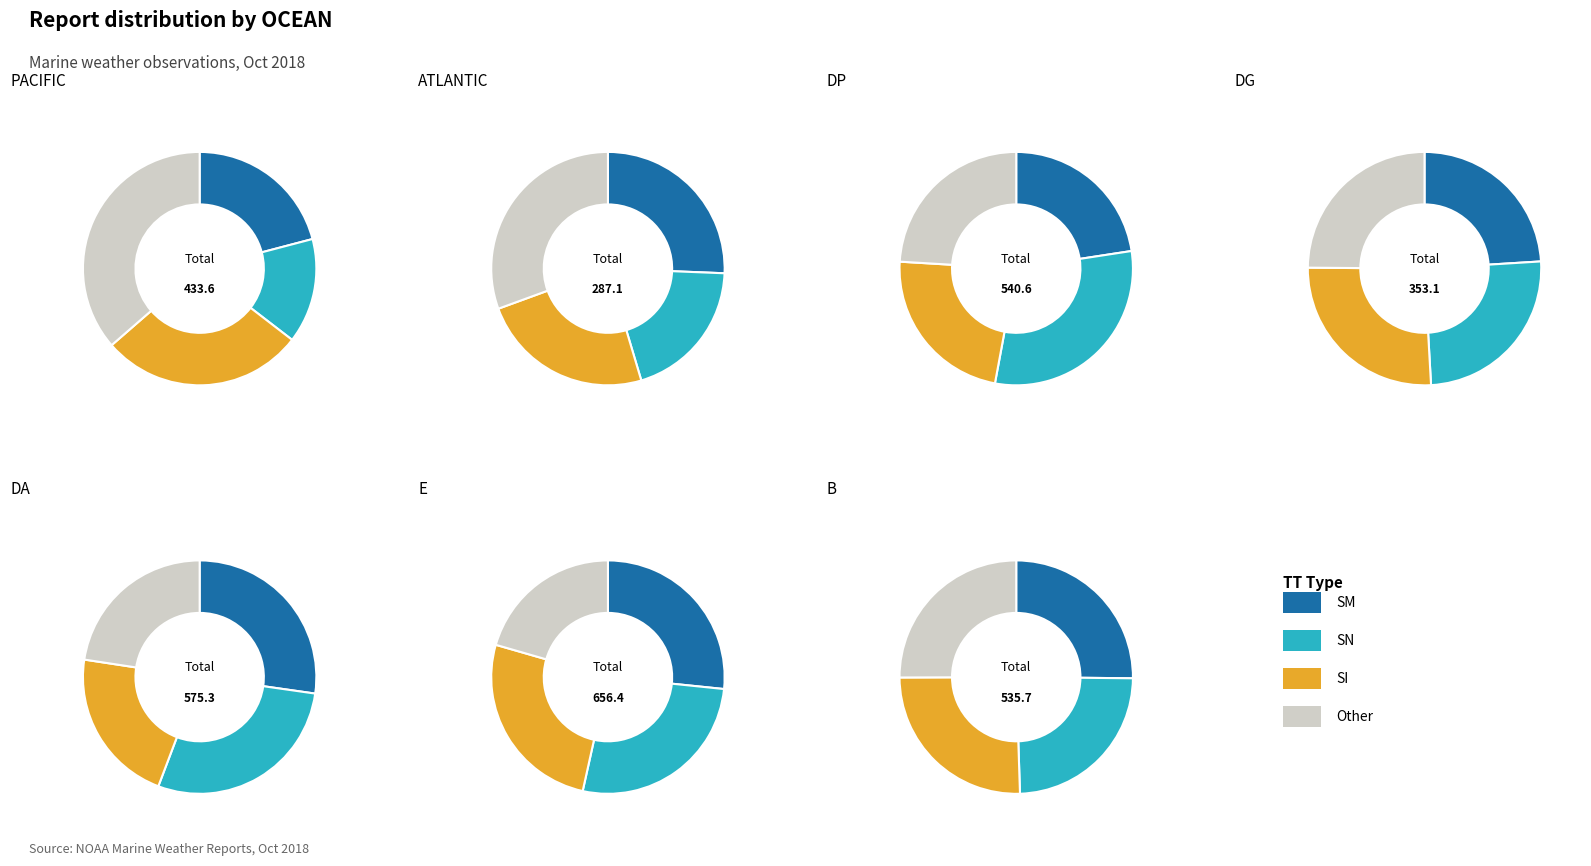

Is the sum of PACIFIC and ATLANTIC greater than half?

Yes